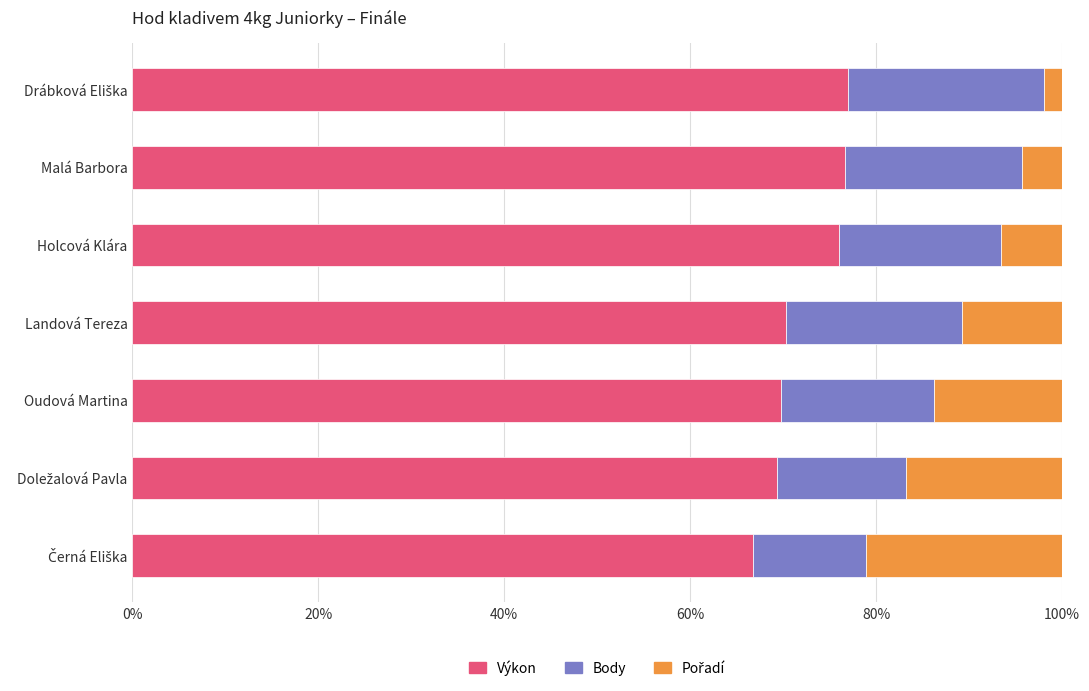

What is the lowest value of the Výkon series?

66.8